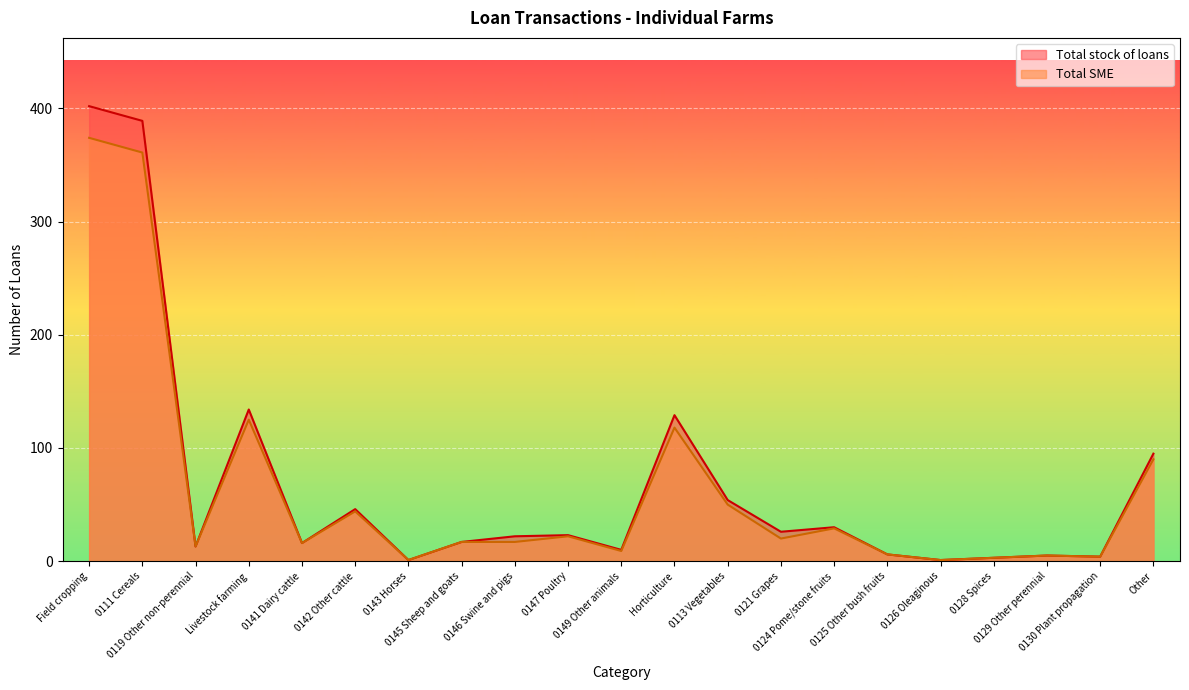

In Total stock of loans, how many points are lower than both neighbors (excluding endpoints)?

7